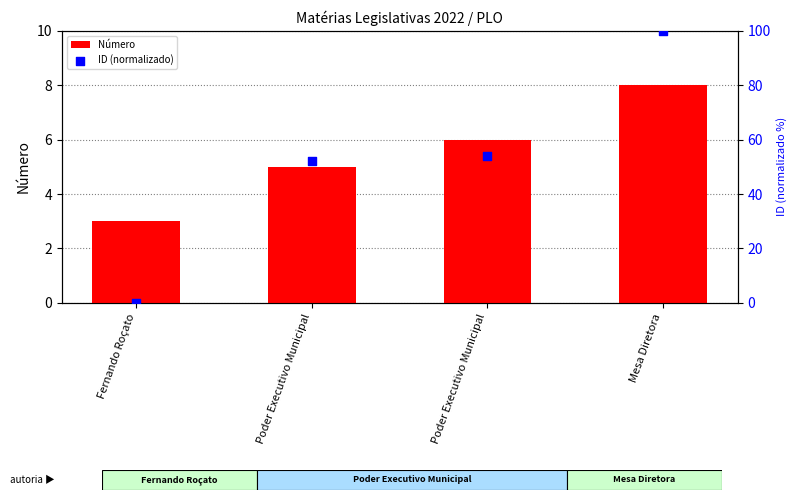

Which series has the largest total across all categories?

ID (normalizado)